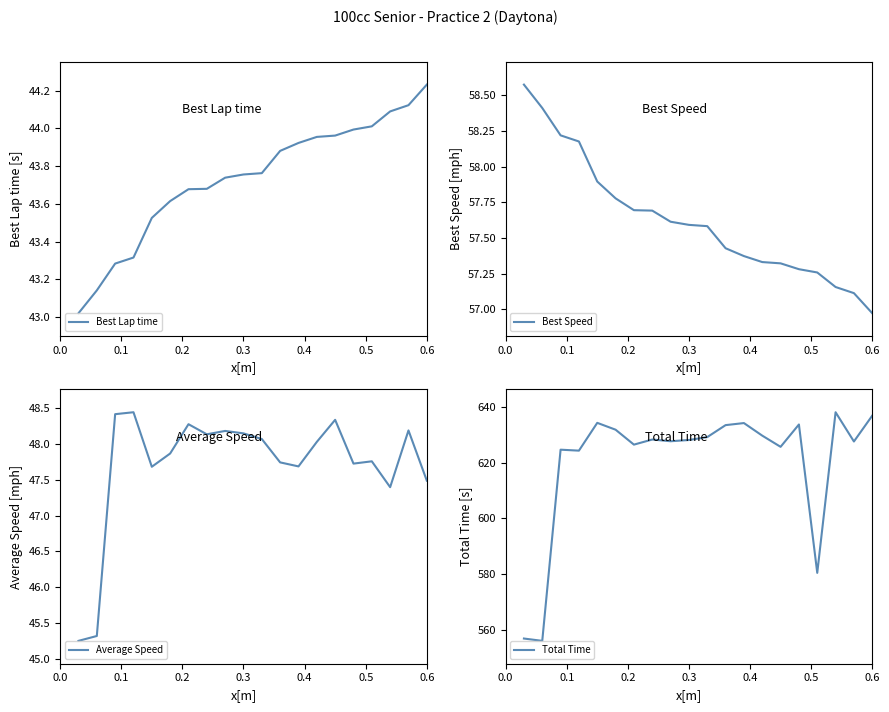

At which label does Best Lap time reach its peak?

0.6